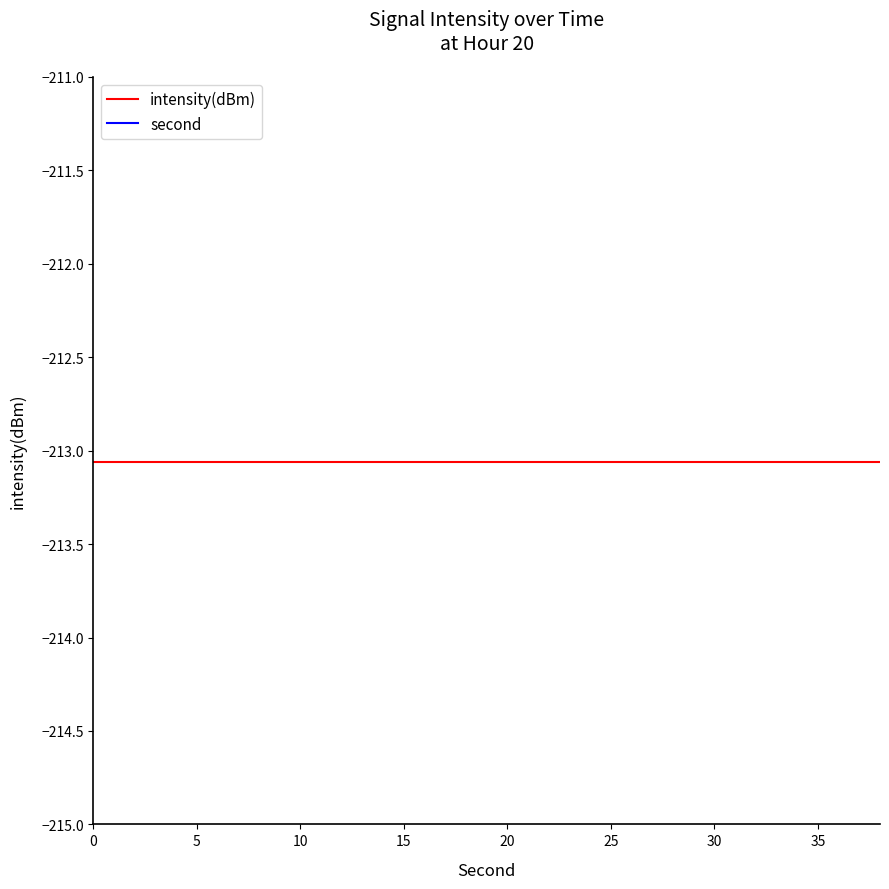

What is the difference between the second highest and minimum values in the second series?

36.0